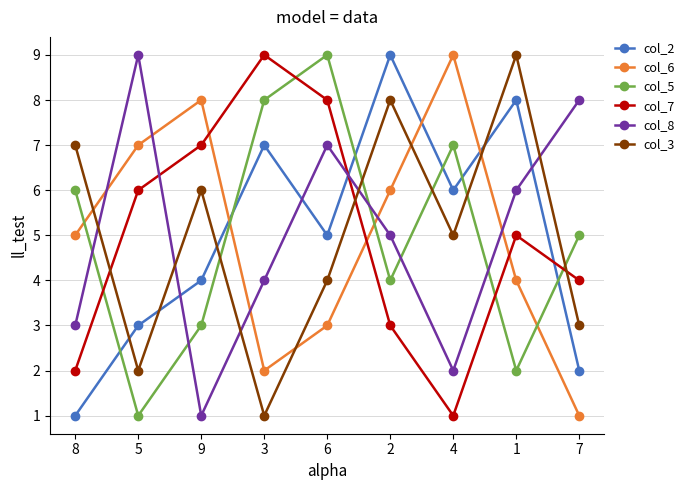

Reading right to left, transcribe all the data shown in this chart.

col_2: 2	8	6	9	5	7	4	3	1
col_6: 1	4	9	6	3	2	8	7	5
col_5: 5	2	7	4	9	8	3	1	6
col_7: 4	5	1	3	8	9	7	6	2
col_8: 8	6	2	5	7	4	1	9	3
col_3: 3	9	5	8	4	1	6	2	7